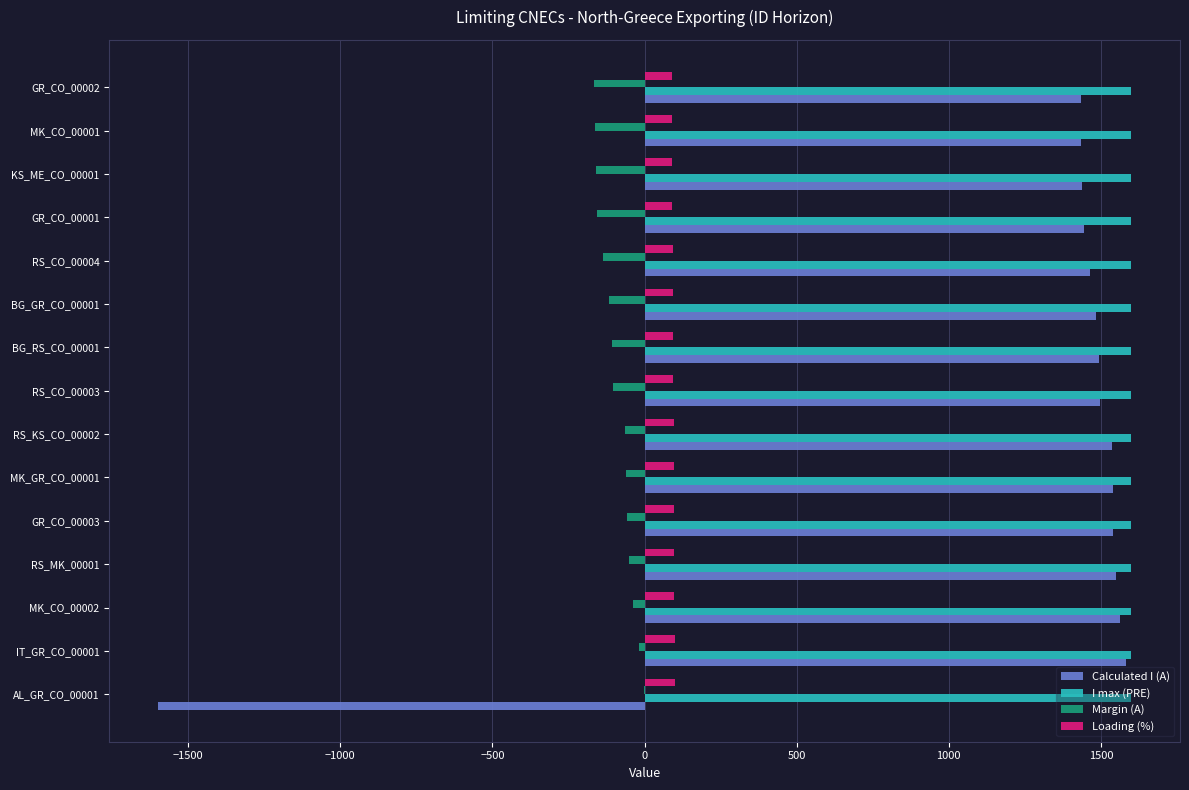

What are all the series names shown in the legend?

Calculated I (A), I max (PRE), Margin (A), Loading (%)